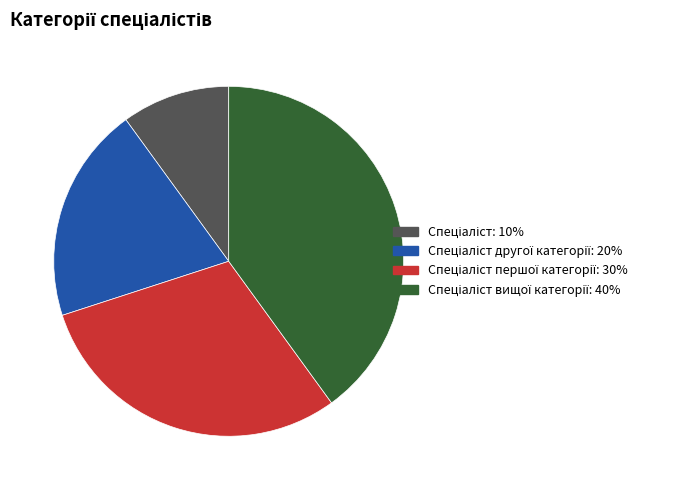

Is there a majority slice in this chart?

No